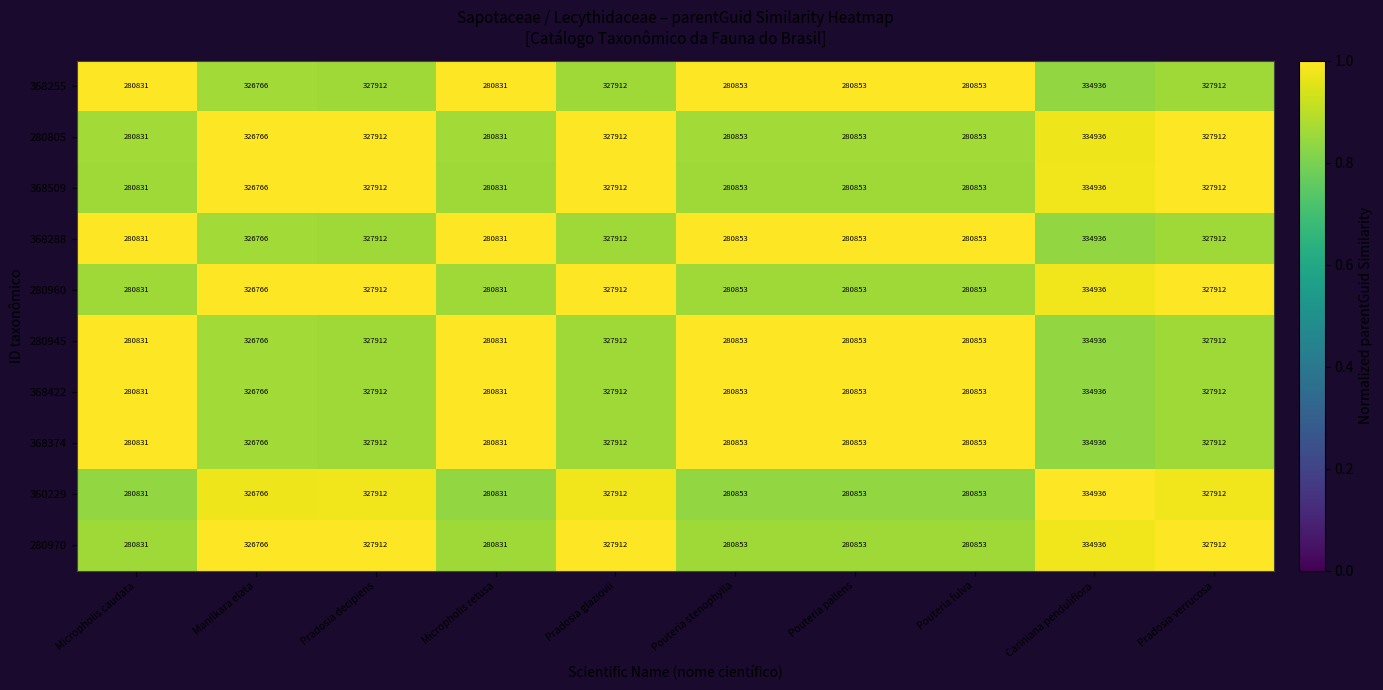

Is it true that 280970 equals 491207 at Micropholis retusa?

False